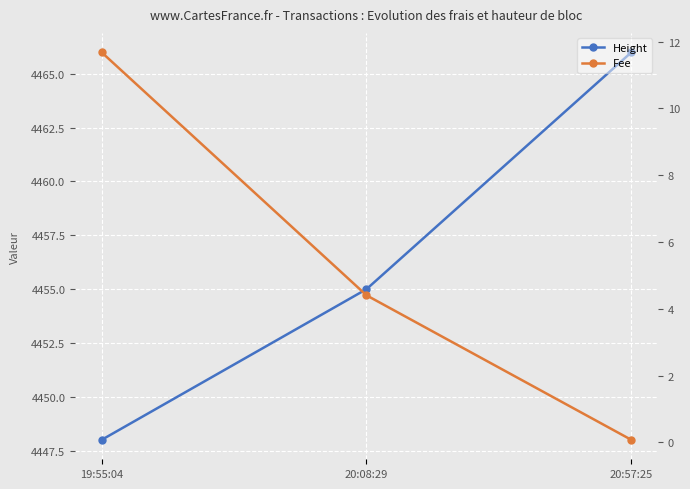

How many values in the Fee series exceed 4?

2